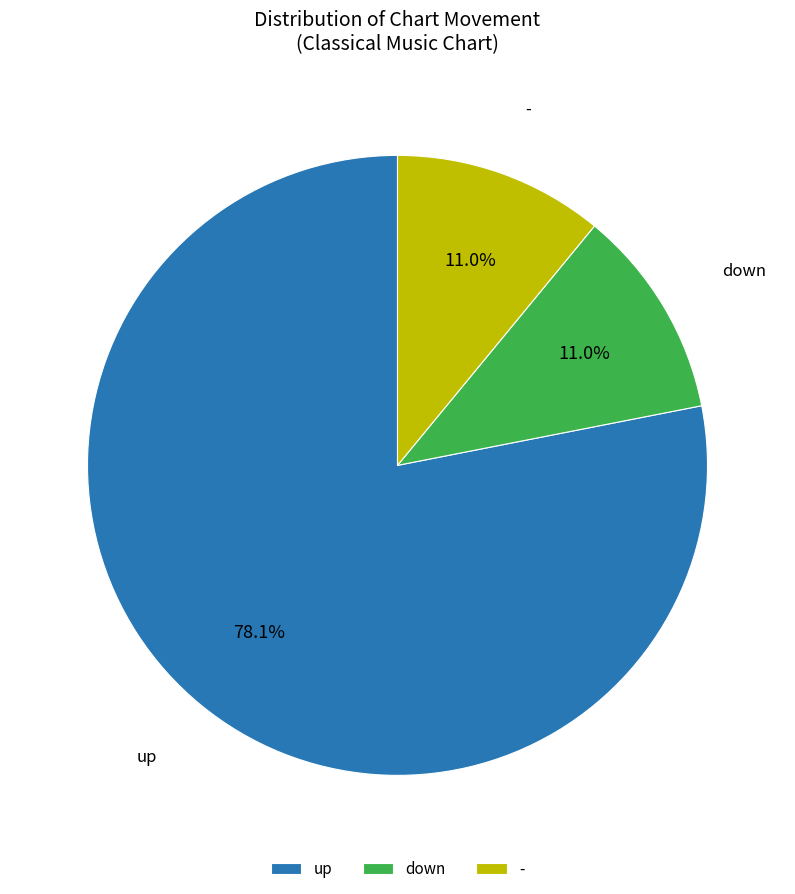

Count the number of slices in the pie.

3